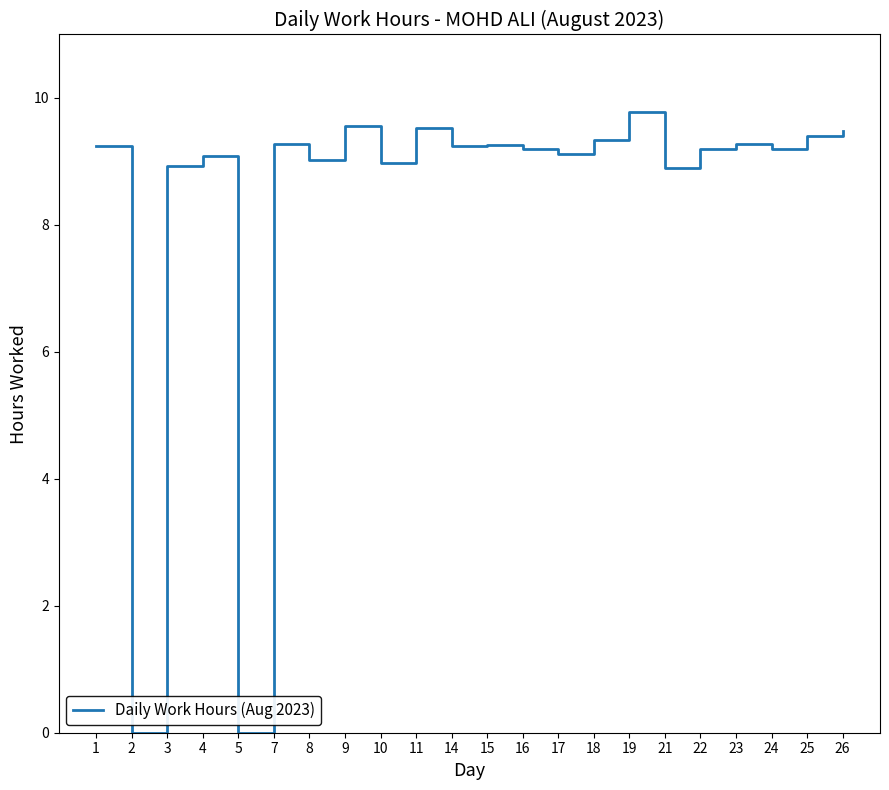

What is the difference between the maximum and minimum values?

9.8